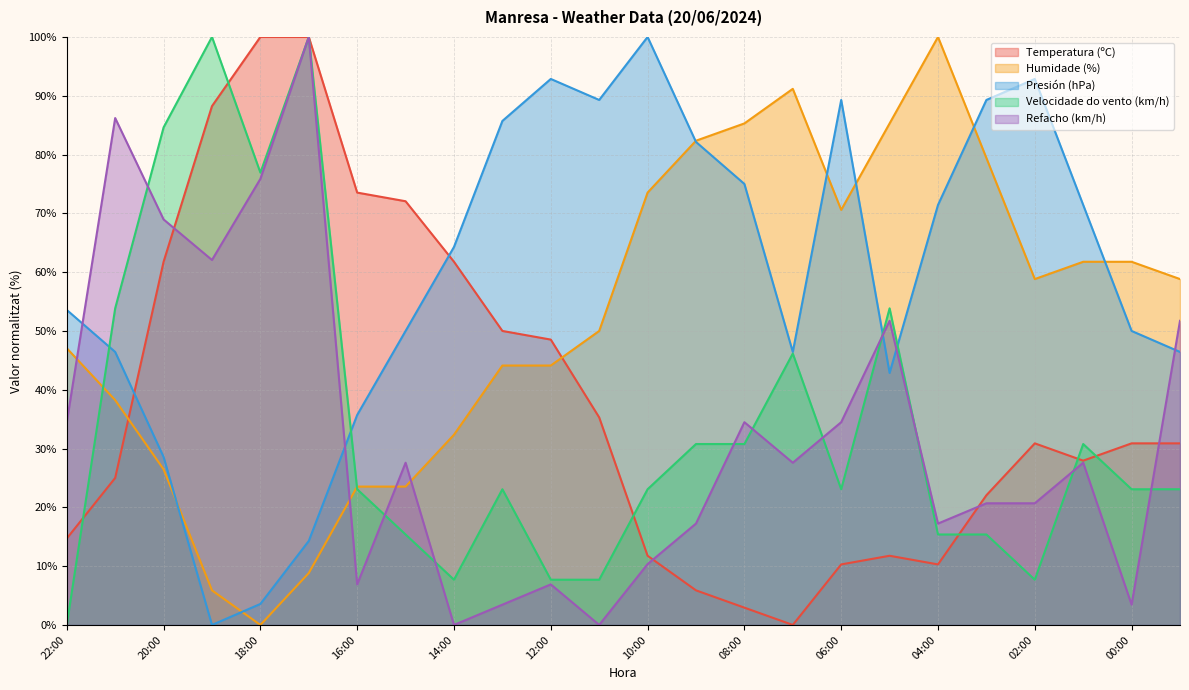

Where does the Humidade (%) series first go above 58?

10:00